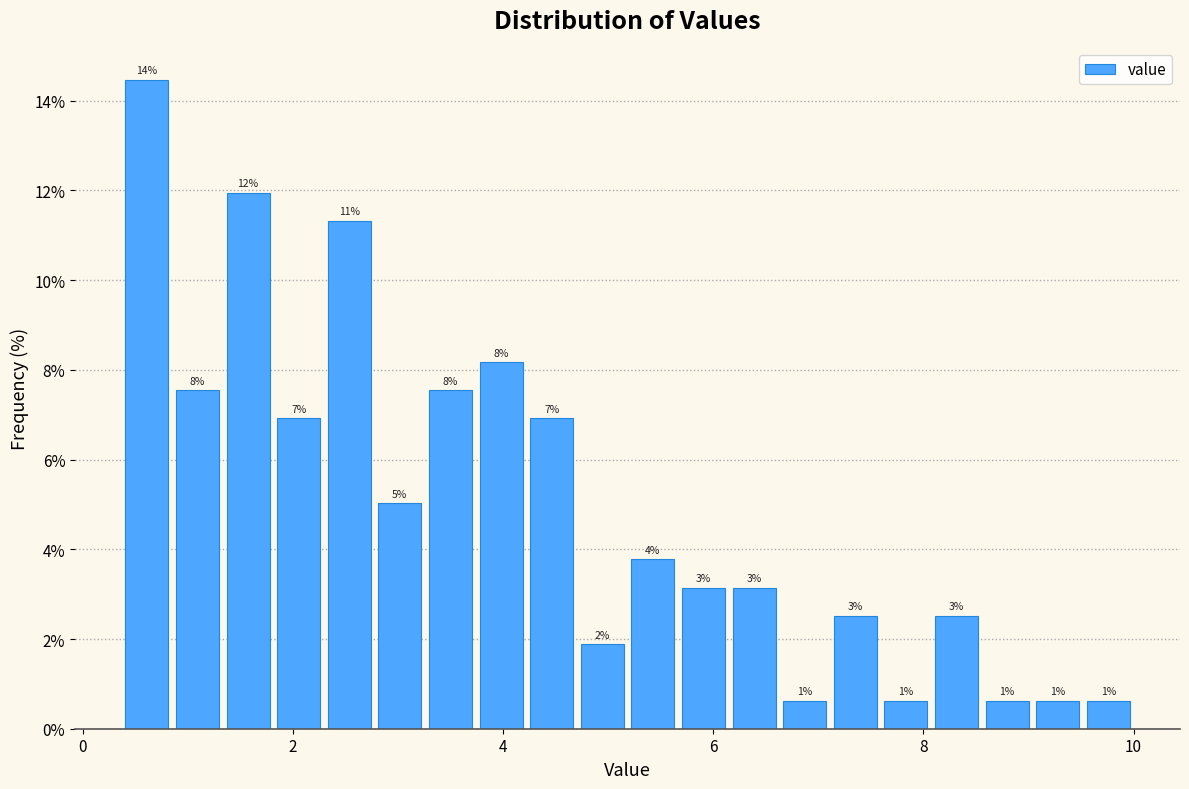

Read against the x-axis, roughly where is the centre of the tallest bar?

0.6